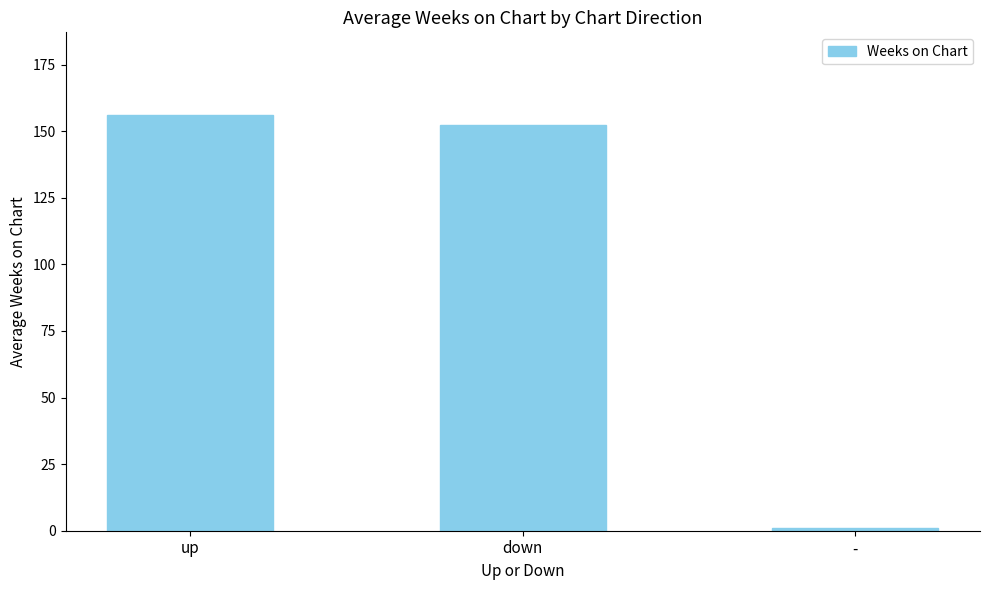

The value at - is 1.0. True or false?

True